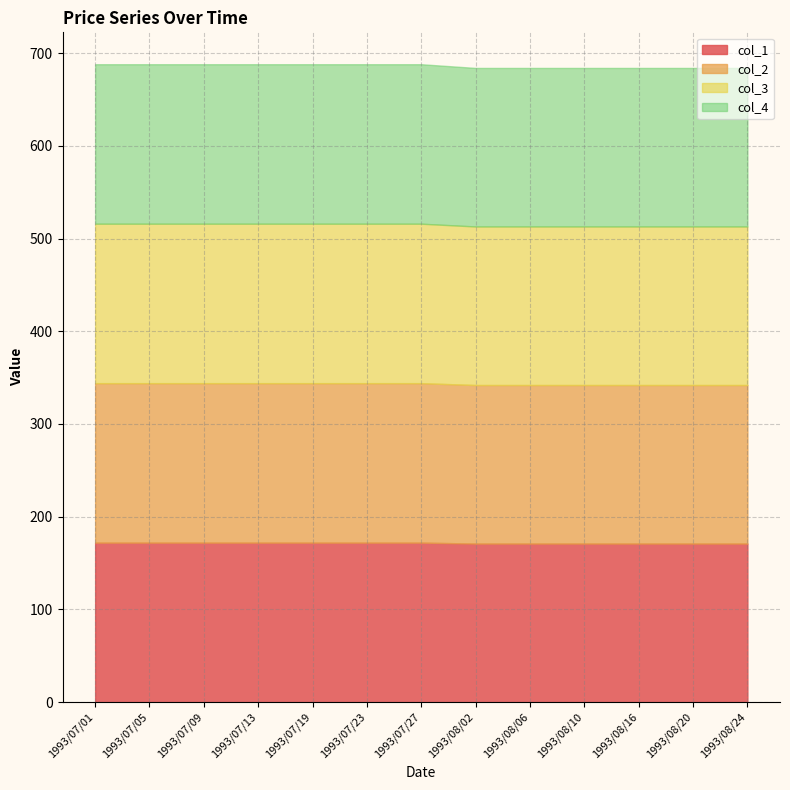

The col_2 series shows 116 at 1993/07/01. True or false?

False